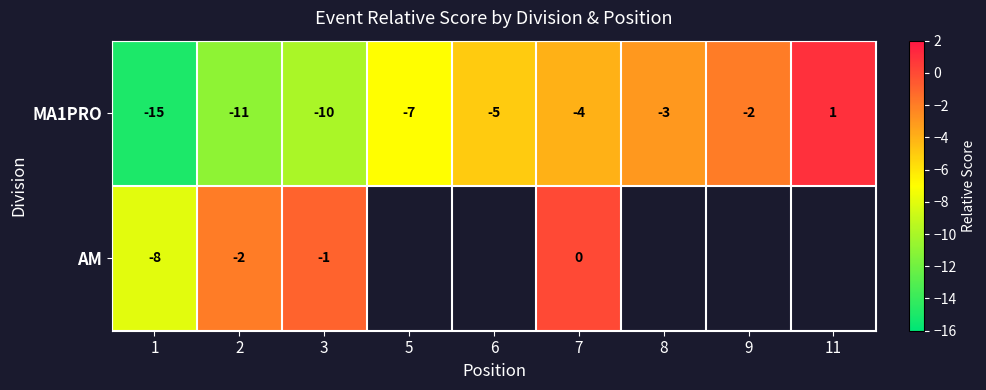

Between 1 and 2, which is larger?

2